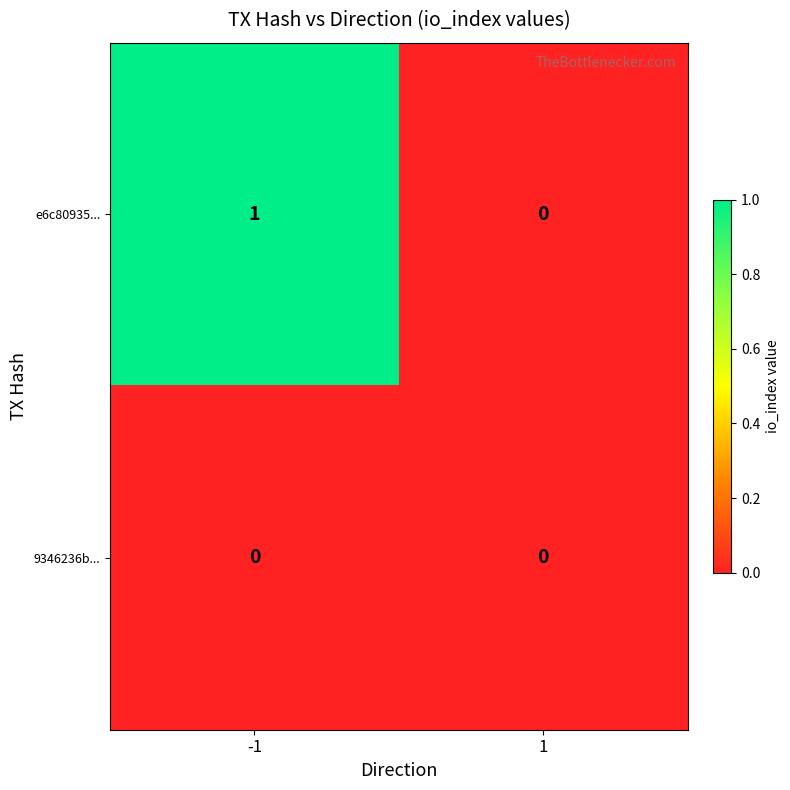

The value of e6c80935... at 1 is 0. True or false?

True